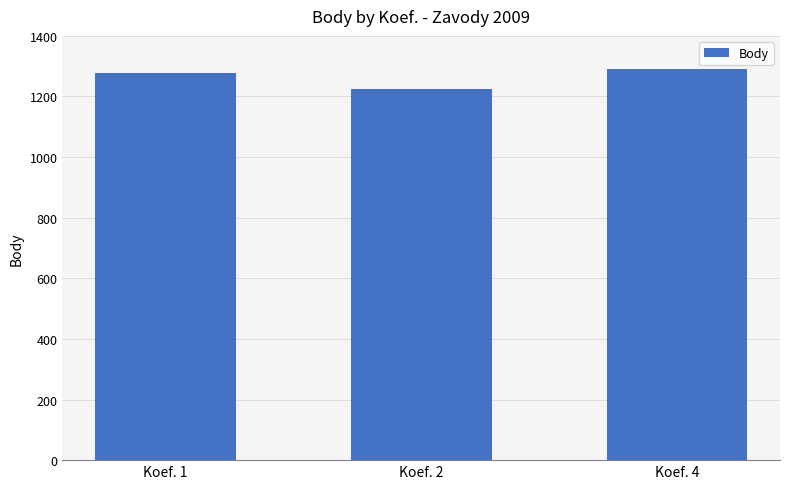

What is the value of the 3rd bar from the left?

1291